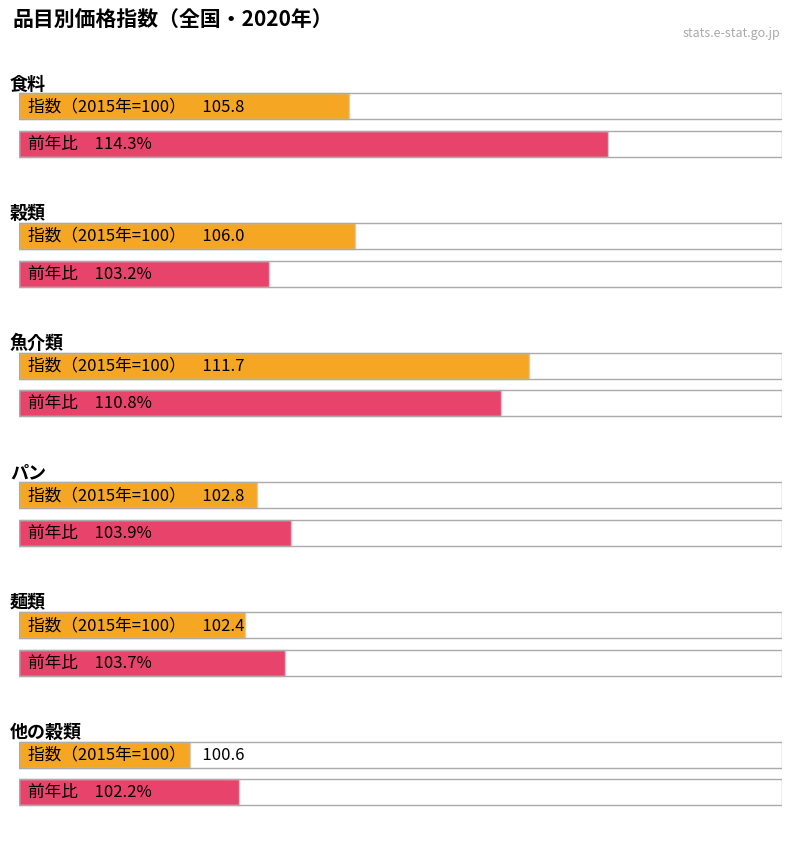

Which has a higher value, 他の穀類 or 麺類?

麺類